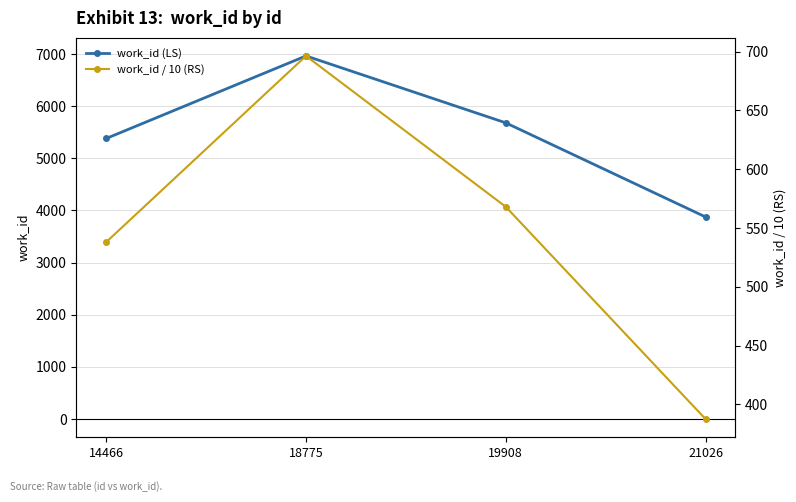

What are all the series names shown in the legend?

work_id (LS), work_id / 10 (RS)